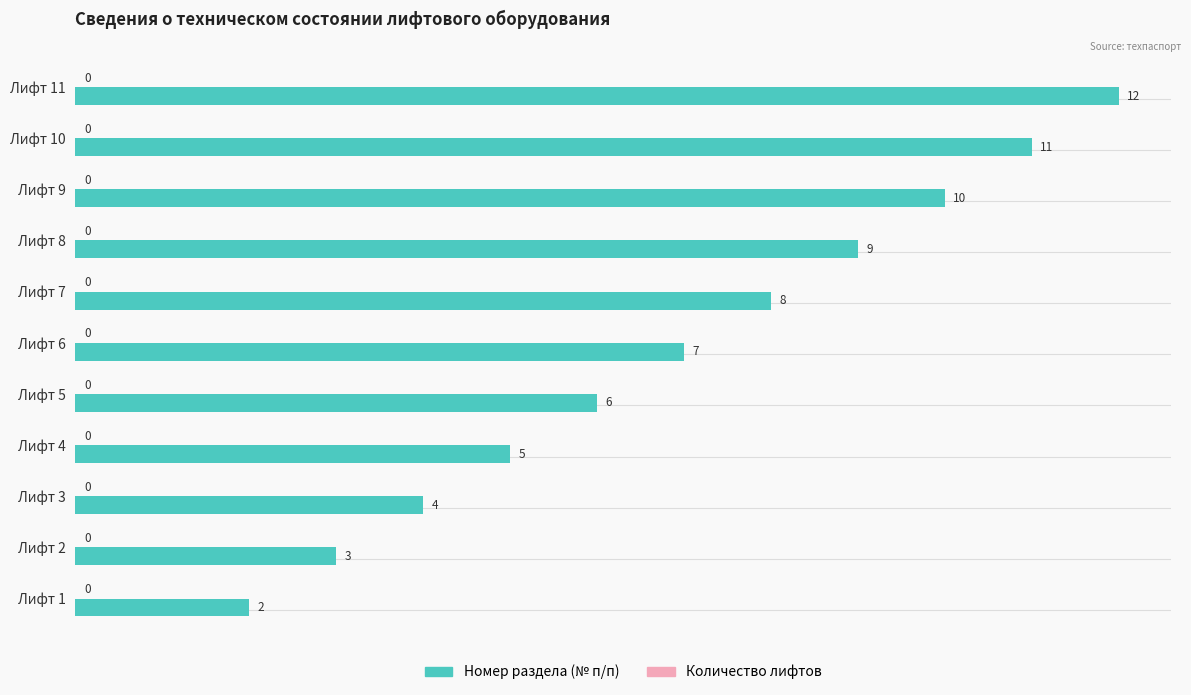

How many values are between 4 and 10?

7